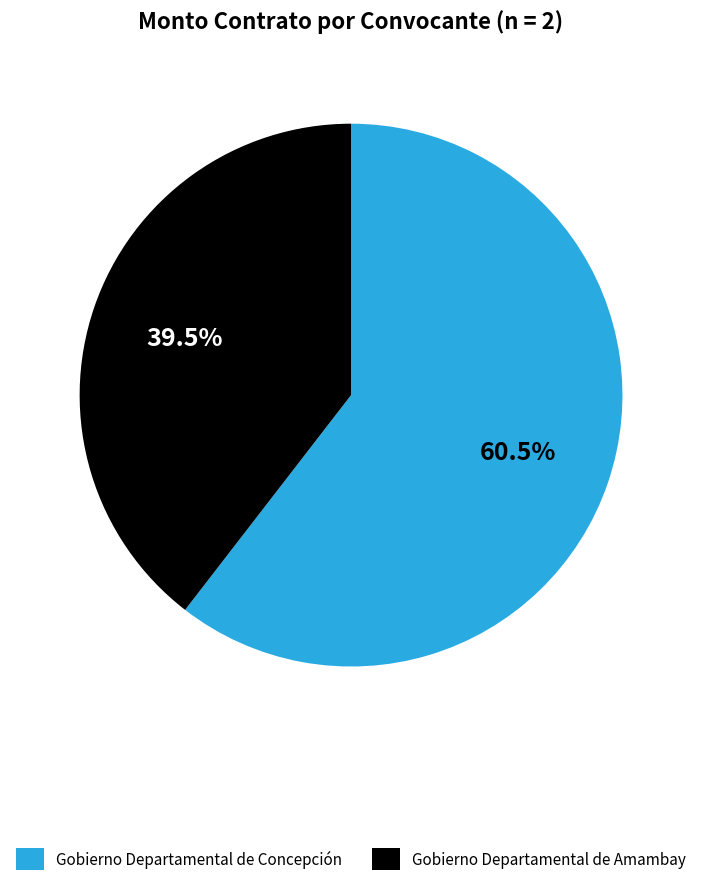

Which has a higher value, Gobierno Departamental de Amambay or Gobierno Departamental de Concepción?

Gobierno Departamental de Concepción